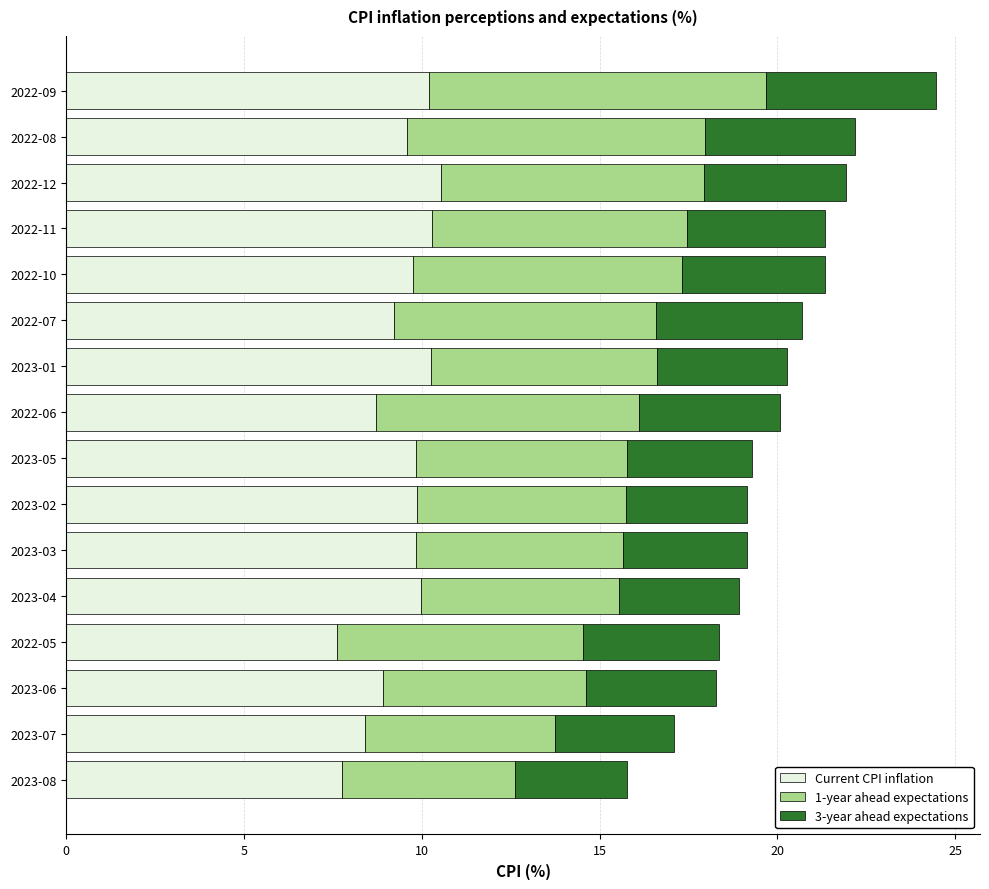

What is the minimum value for Current CPI inflation?

7.6